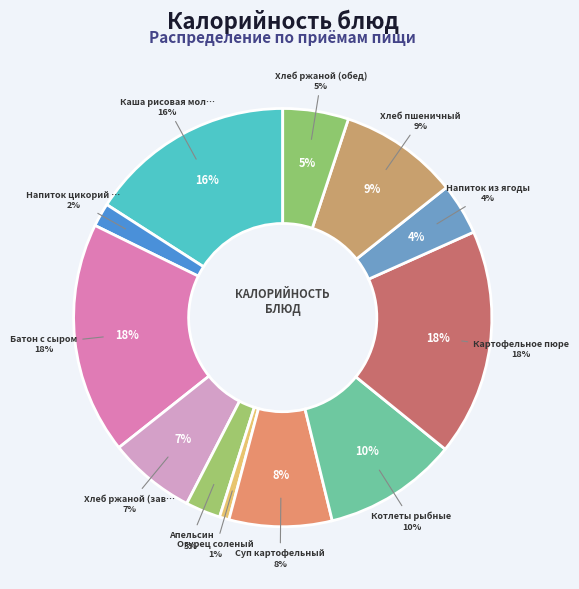

The Хлеб пшеничный slice represents 21% of the pie. True or false?

False